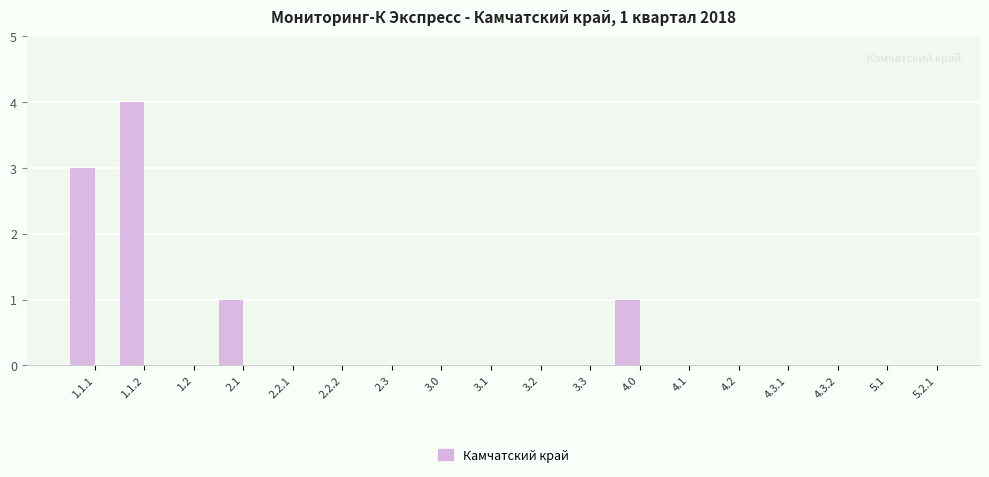

At which category does the chart reach its peak across all series?

1.1.2